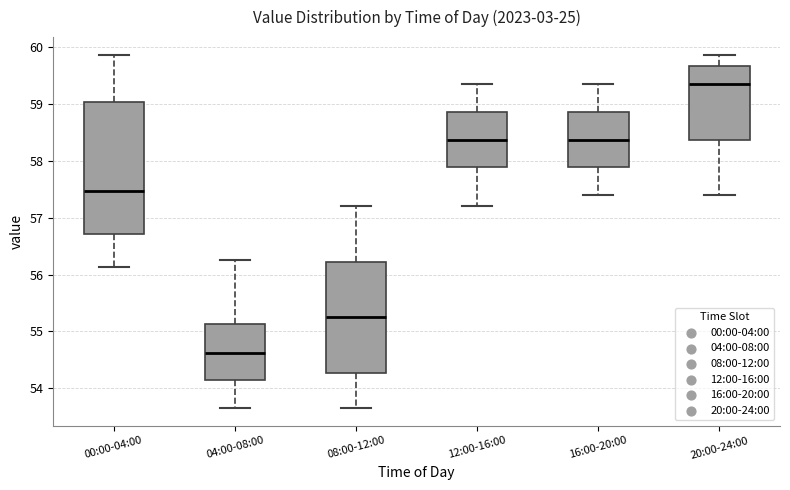

Reading left to right, read every box against the y-axis: the position of its median line, the range the box covers, and the ends of its whiskers. The values are not printed on the chart, so give them approximately, as read against the axis.

00:00-04:00: median 57.5, box 56.7 to 59.0, whiskers 56.1 to 59.9
04:00-08:00: median 54.6, box 54.1 to 55.1, whiskers 53.7 to 56.3
08:00-12:00: median 55.3, box 54.3 to 56.2, whiskers 53.7 to 57.2
12:00-16:00: median 58.4, box 57.9 to 58.9, whiskers 57.2 to 59.4
16:00-20:00: median 58.4, box 57.9 to 58.9, whiskers 57.4 to 59.4
20:00-24:00: median 59.4, box 58.4 to 59.7, whiskers 57.4 to 59.9